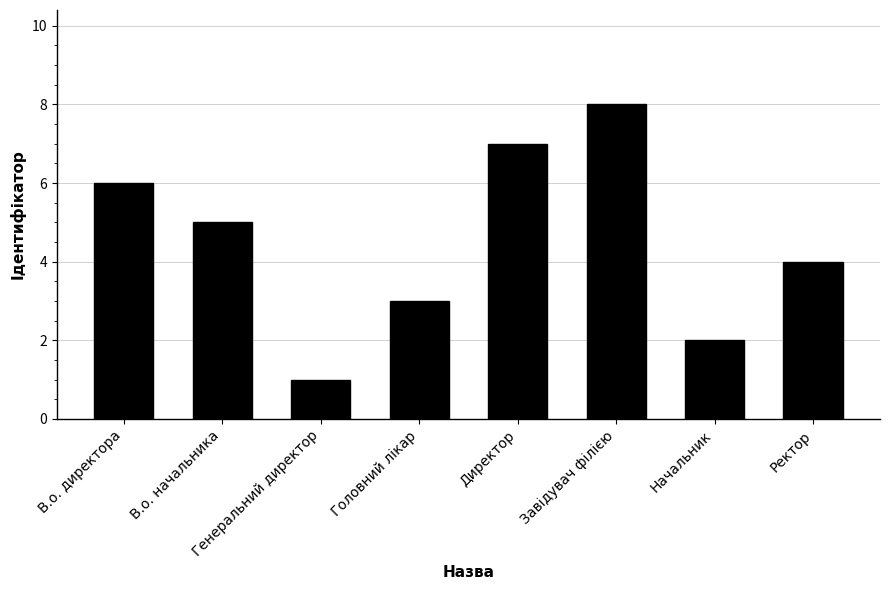

What is the greatest value displayed?

8